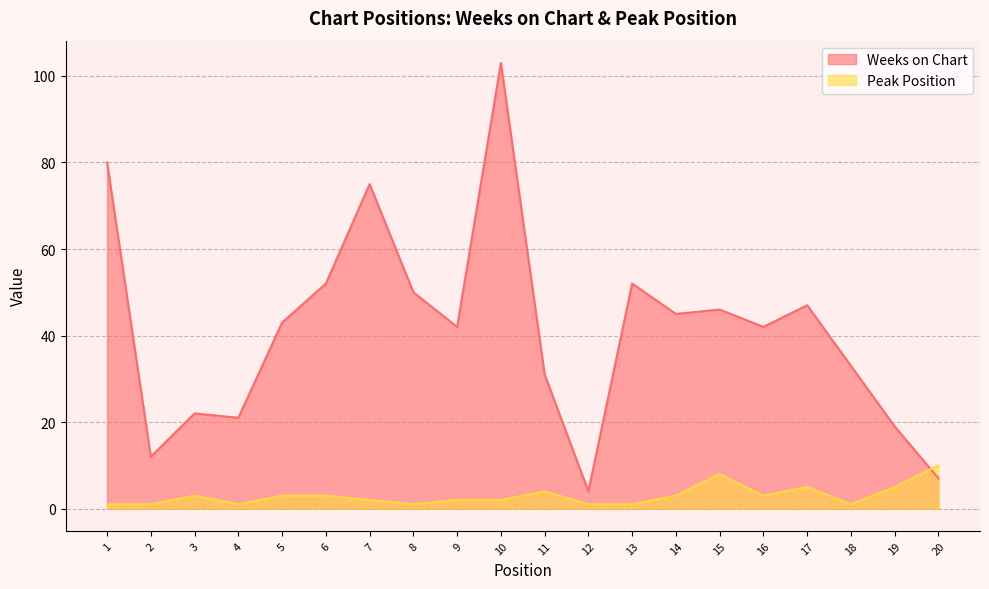

Reading right to left, extract all data points from this chart.

Weeks on Chart: 7	19	33	47	42	46	45	52	4	31	103	42	50	75	52	43	21	22	12	80
Peak Position: 10	5	1	5	3	8	3	1	1	4	2	2	1	2	3	3	1	3	1	1